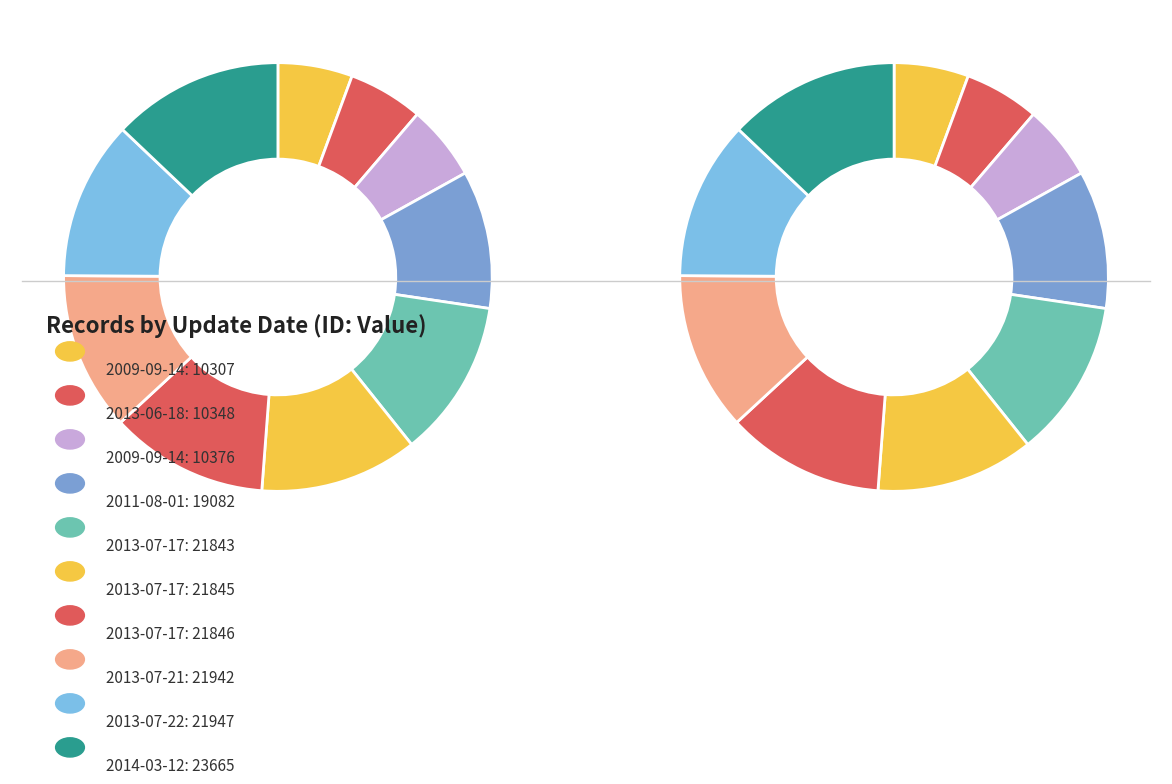

What is the change in value from 2013-07-17 to 2013-07-22?

+104